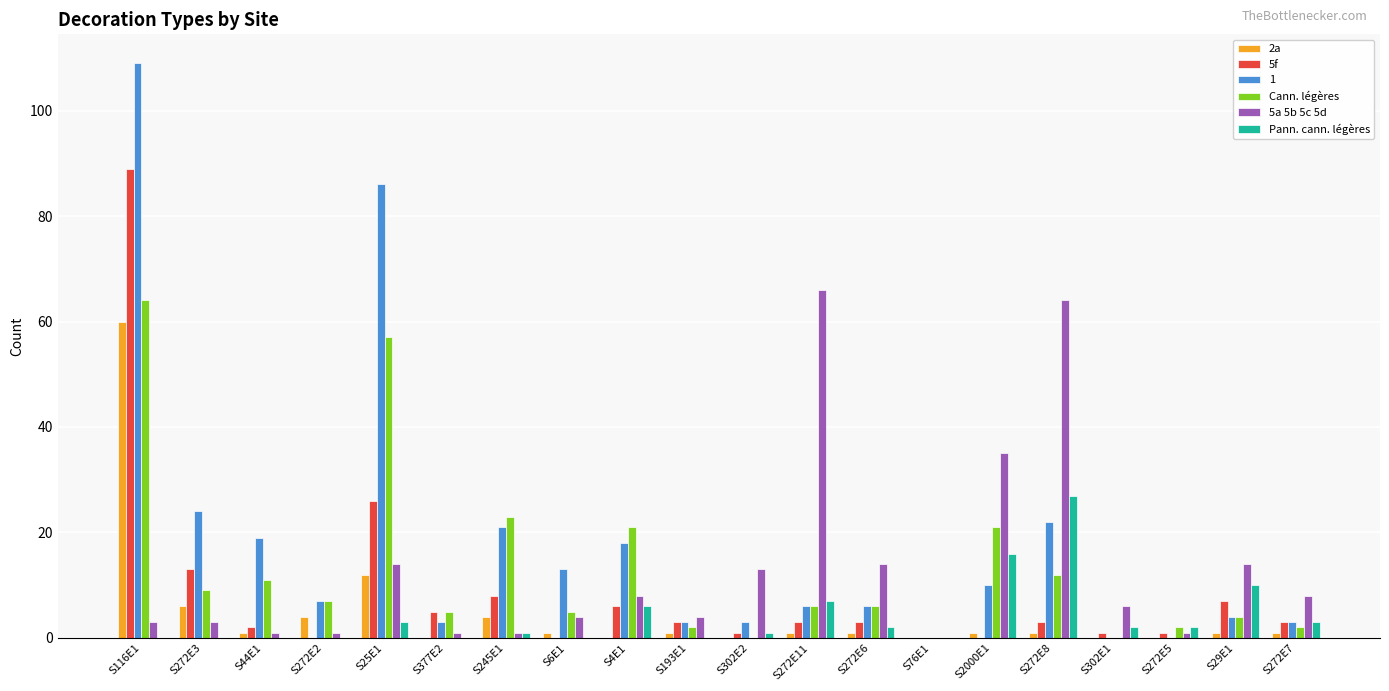

What is the maximum value shown in the chart?

109